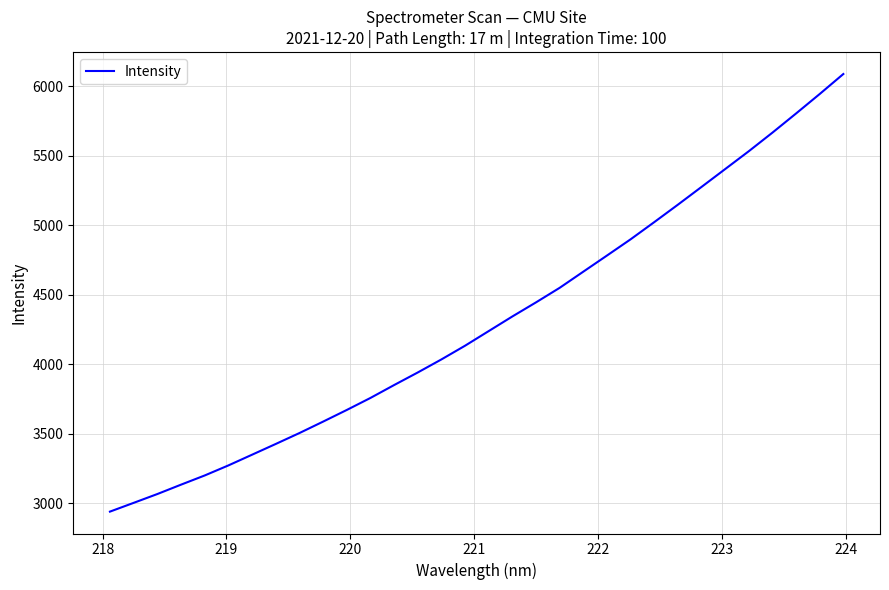

What is the maximum value shown in the chart?

6089.3